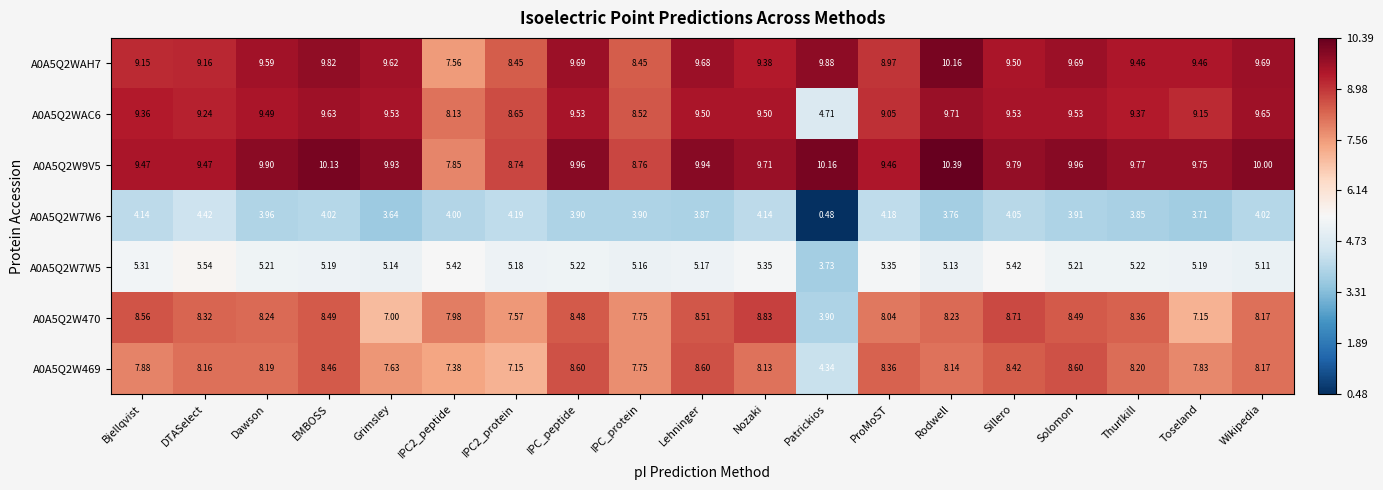

Is the value of A0A5Q2W7W6 at Sillero greater than the value of A0A5Q2WAC6 at Grimsley?

No